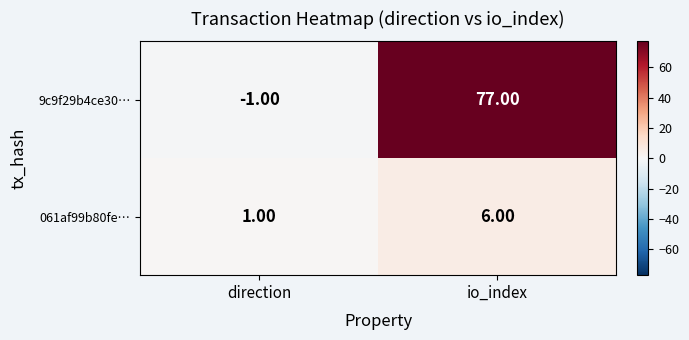

At which label does 061af99b80fe… reach its minimum?

direction